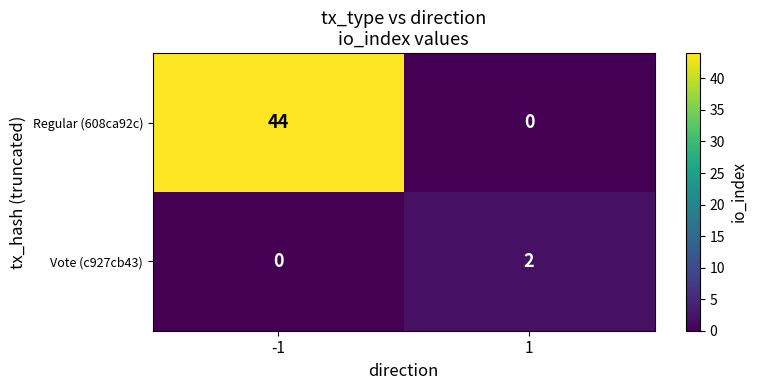

Which series has the largest total across all categories?

Regular (608ca92c)